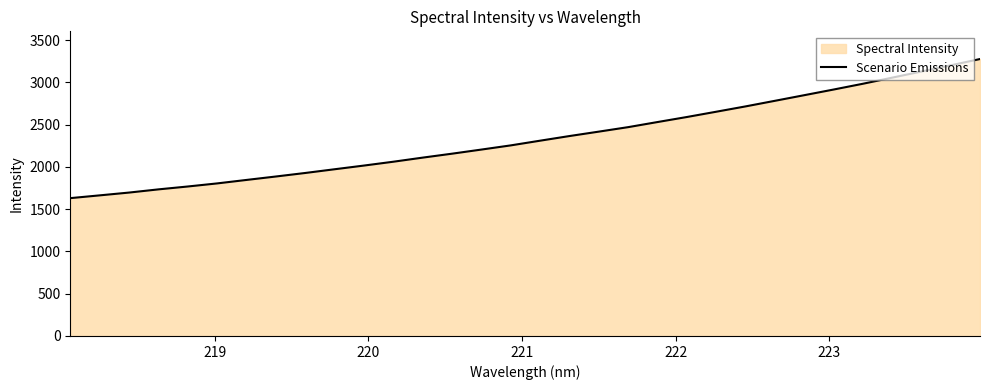

What is the difference between the maximum and minimum values?

1645.2